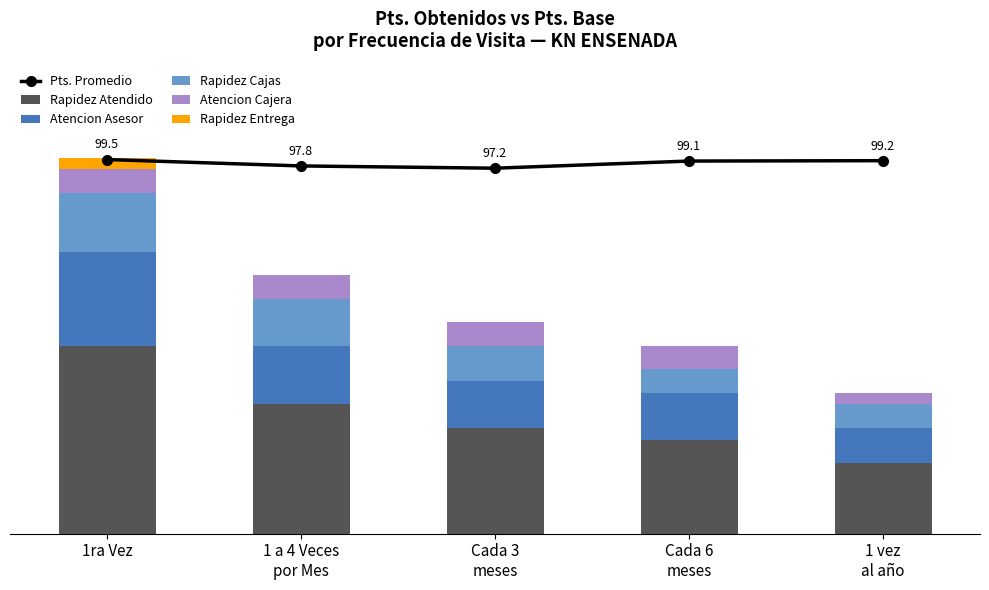

Read the Atencion Cajera value at 1 a 4 Veces
por Mes.

2.0